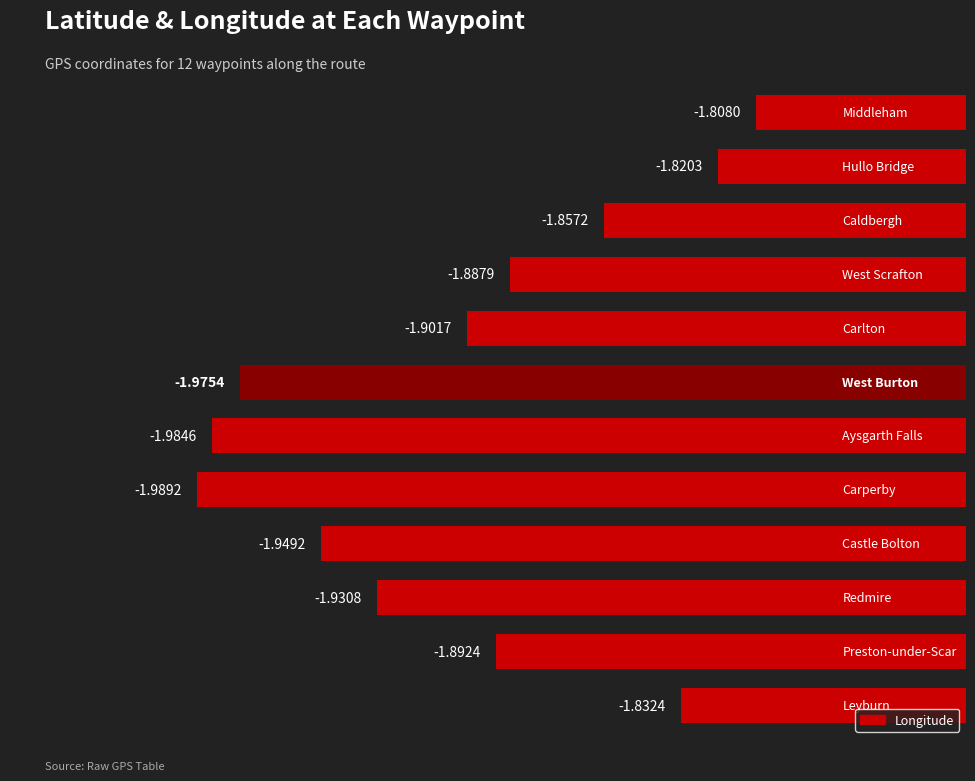

What is the difference between the second highest and second lowest values?

0.2